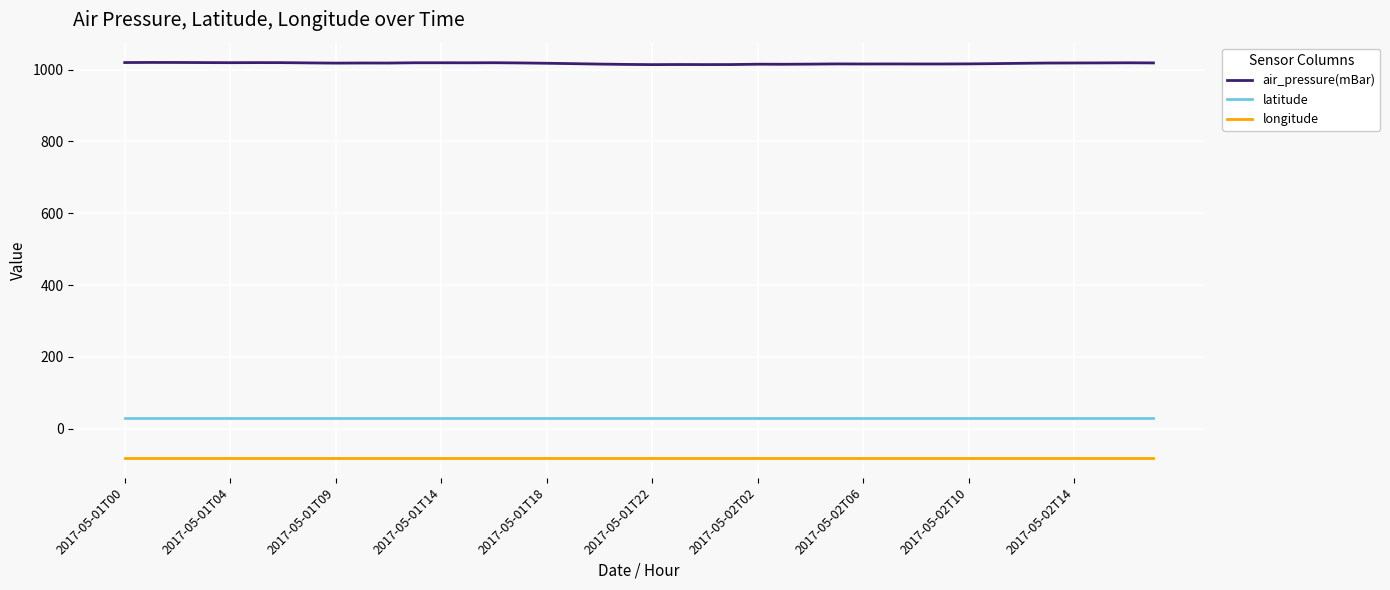

Which series has the widest spread of values?

air_pressure(mBar)